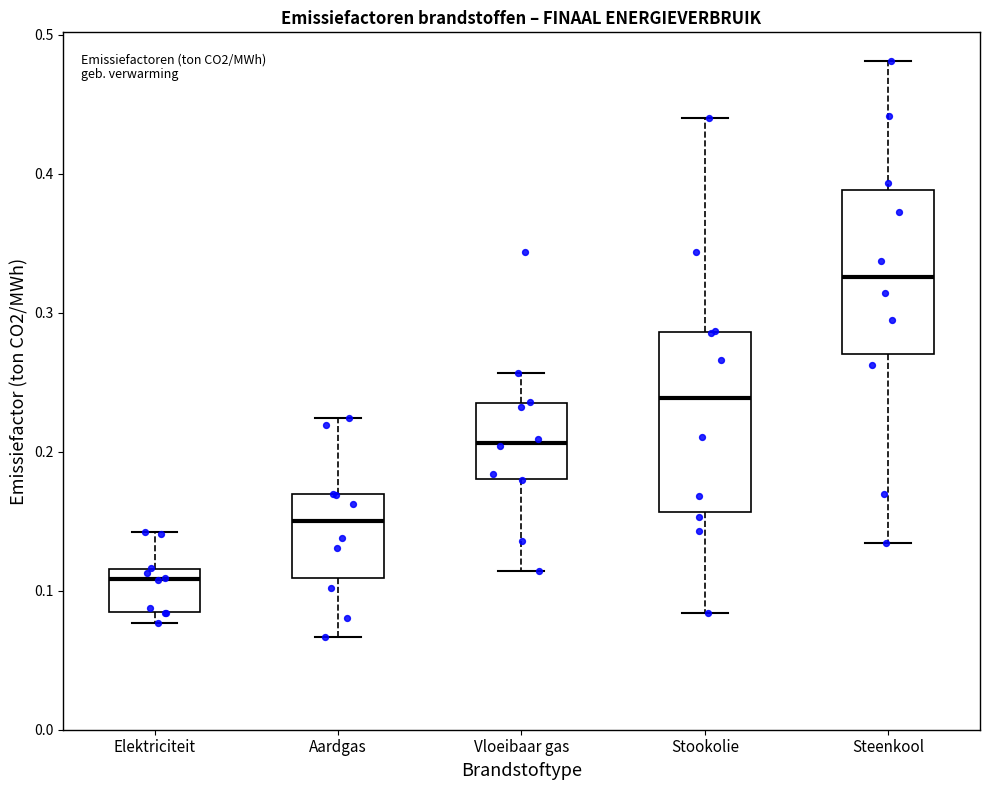

Reading left to right, transcribe this box plot: for each box, give where its median line is, the range the box spans, and where its two whiskers end, as read against the y-axis. The values are not printed on the chart, so give them approximately, as read against the axis.

Elektriciteit: median 0.11, box 0.08 to 0.12, whiskers 0.08 (just below the box's lower edge) to 0.14
Aardgas: median 0.15, box 0.11 to 0.17, whiskers 0.07 to 0.22
Vloeibaar gas: median 0.21, box 0.18 to 0.23, whiskers 0.11 to 0.26
Stookolie: median 0.24, box 0.16 to 0.29, whiskers 0.08 to 0.44
Steenkool: median 0.33, box 0.27 to 0.39, whiskers 0.13 to 0.48